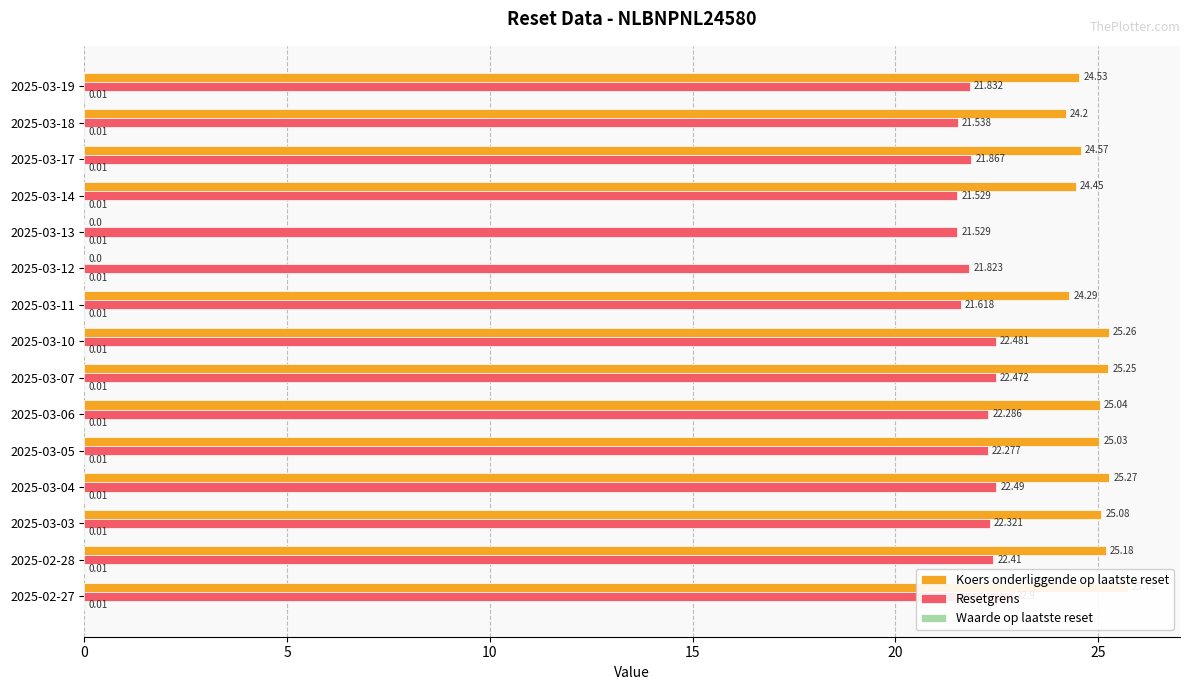

What are all the series names shown in the legend?

Koers onderliggende op laatste reset, Resetgrens, Waarde op laatste reset